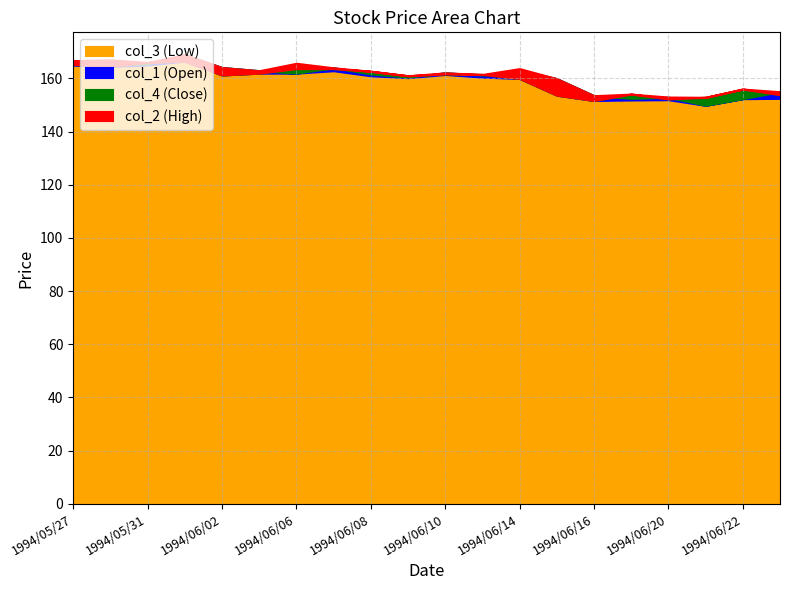

What is the smallest value displayed?

149.9